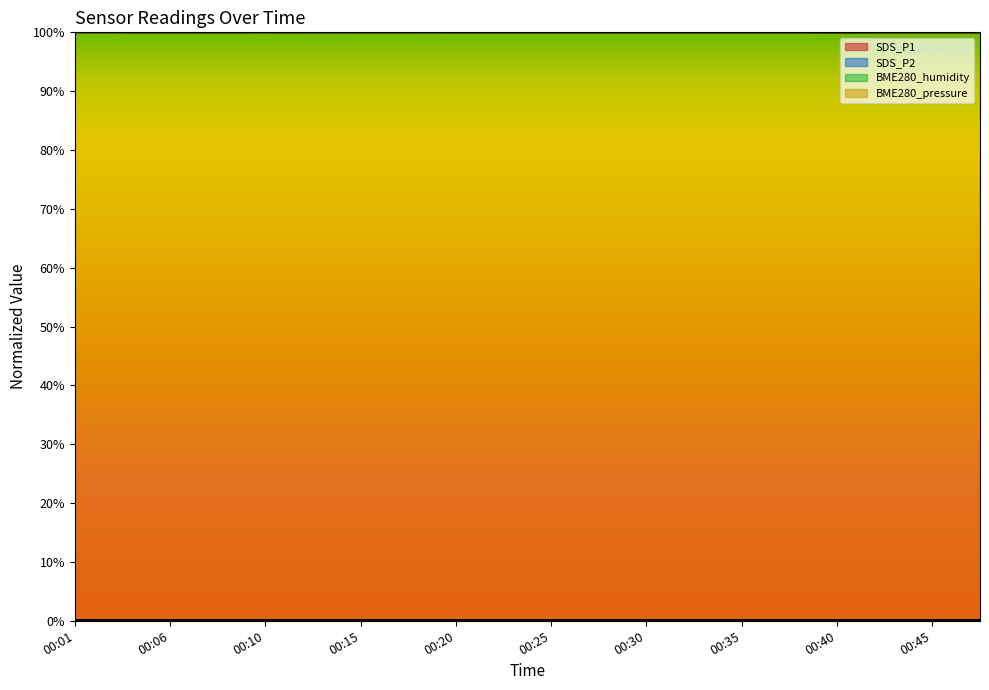

How many lines are shown in the chart?

4